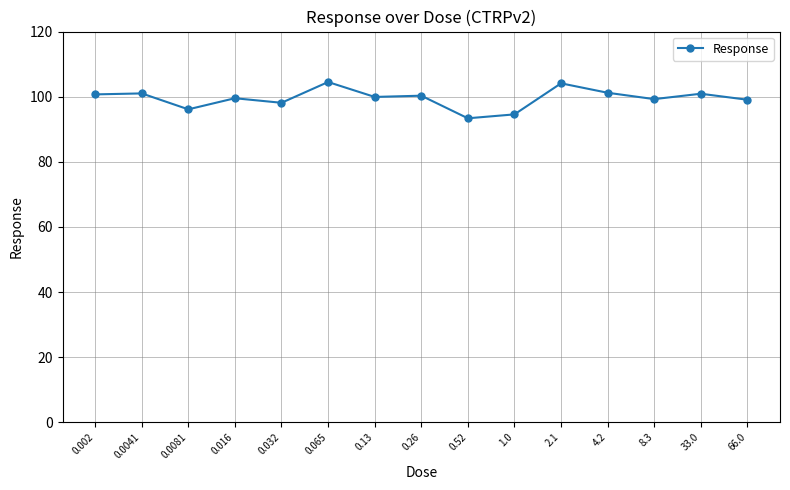

What is the greatest value displayed?

104.5